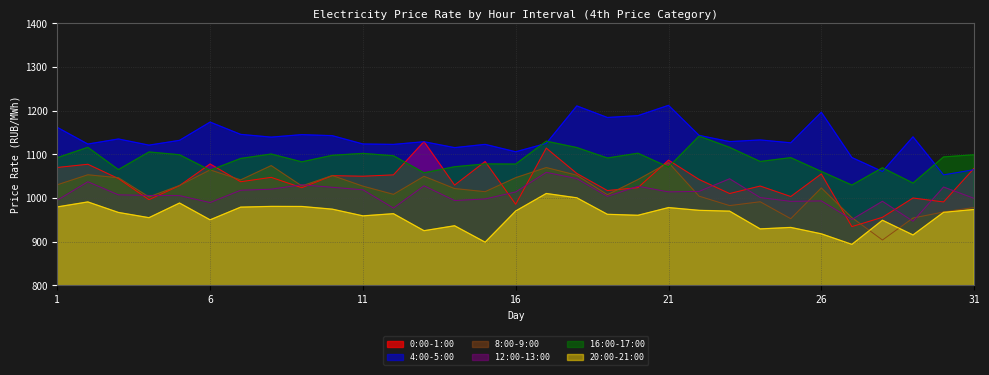

Which series has the largest range (max minus min)?

0:00-1:00